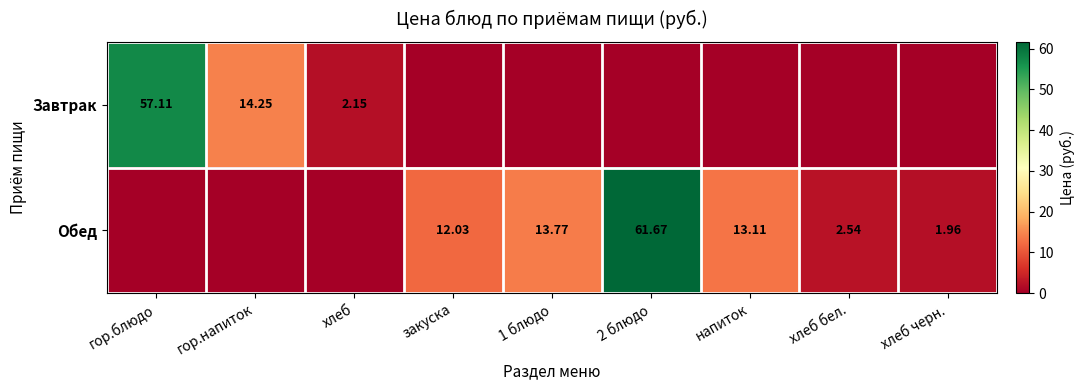

At which category does the chart reach its peak across all series?

2 блюдо